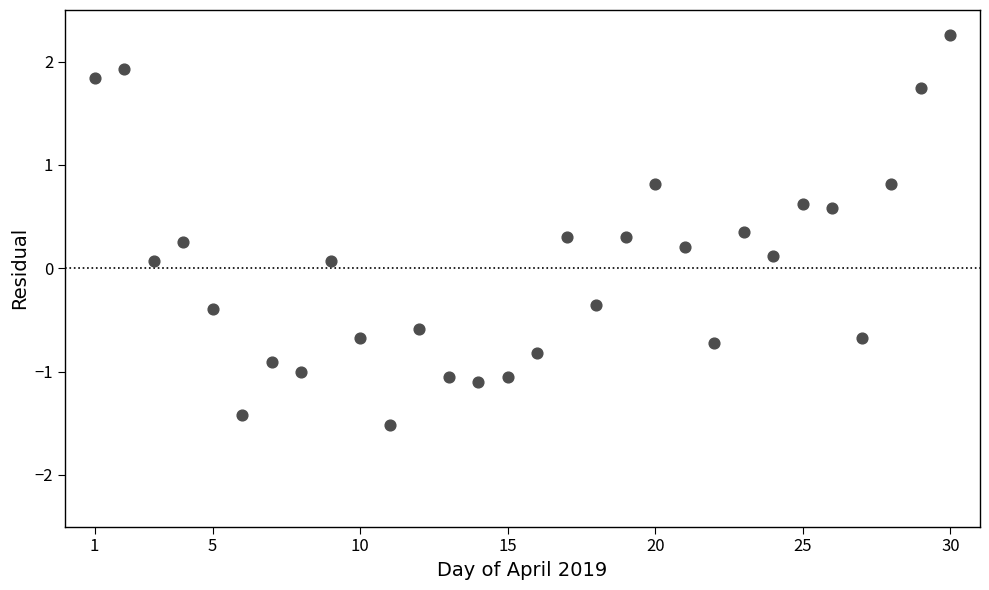

What is the range of X values (max minus min)?

29.0